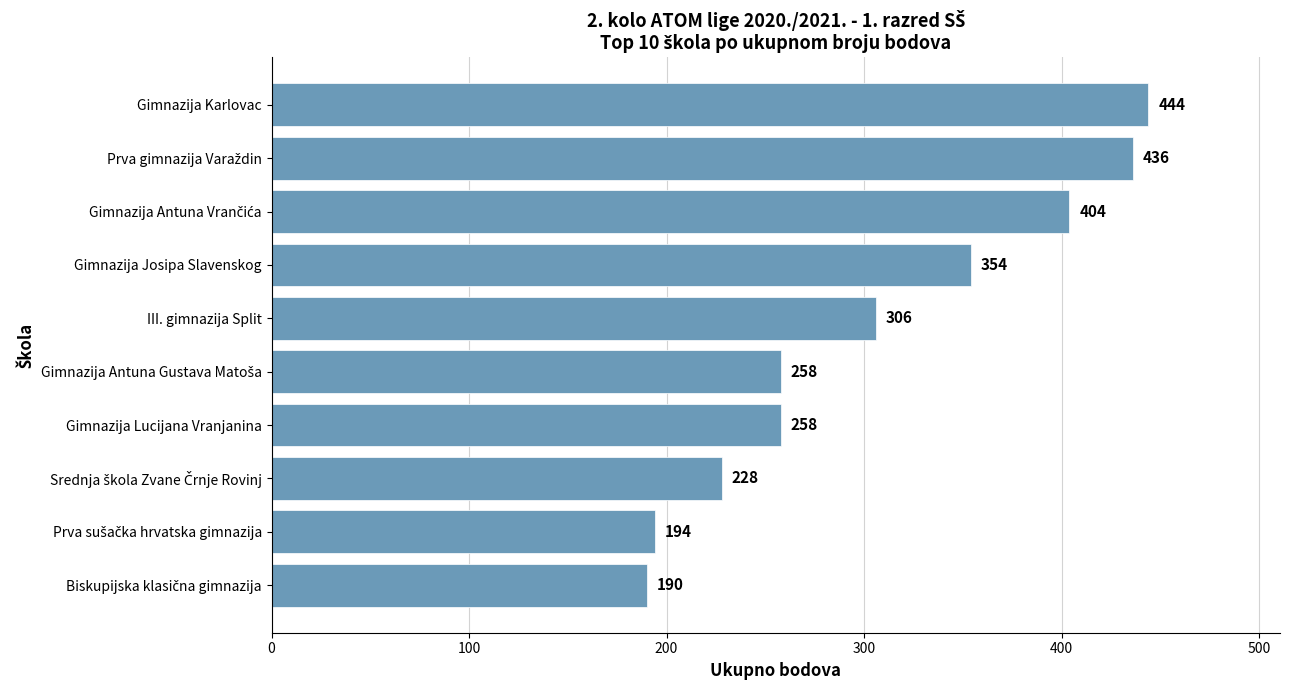

How many bars are there in total?

10